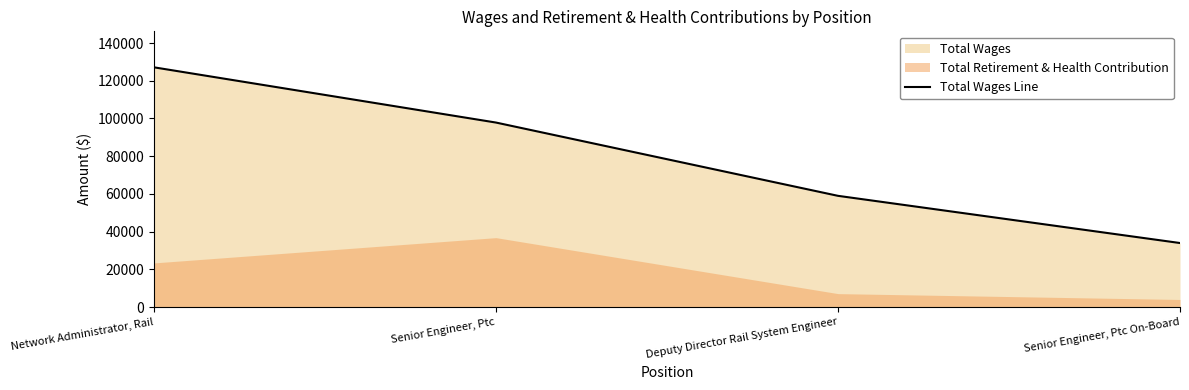

What is the sum of all values?

317995